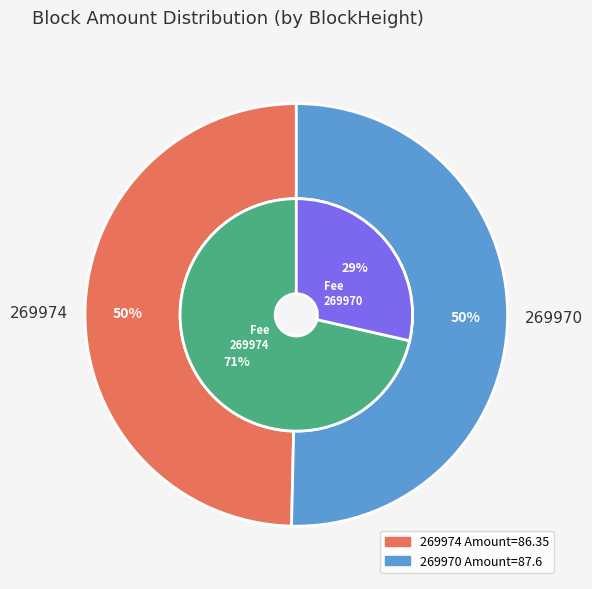

To the nearest percent, what is the combined percentage of 269974 and 269970?

100%